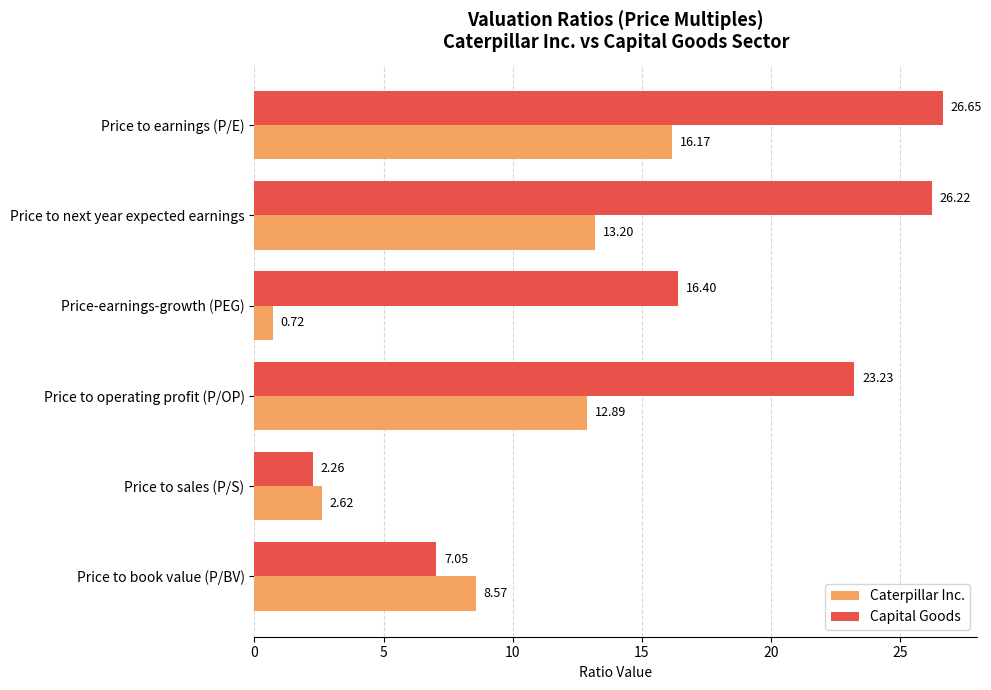

Which label corresponds to the largest value in the chart?

Price to earnings (P/E)